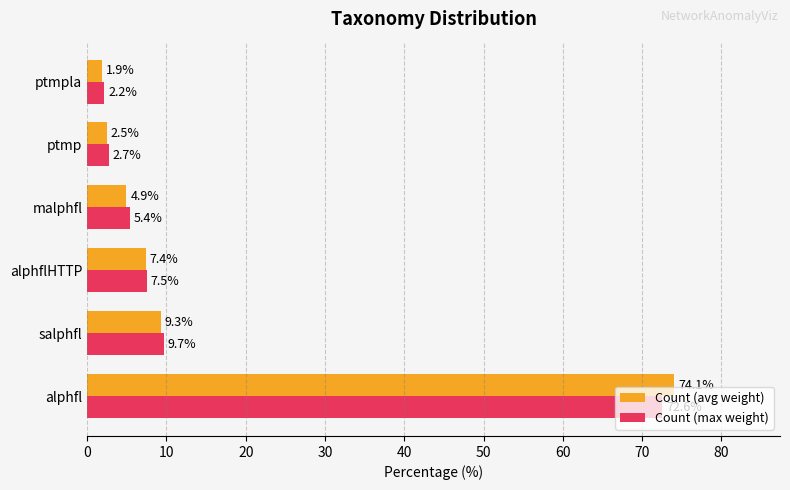

What are all the series names shown in the legend?

Count (avg weight), Count (max weight)